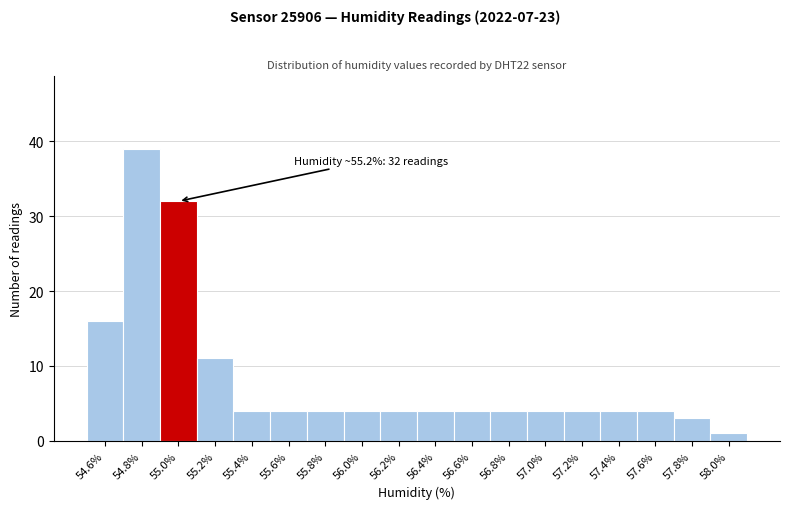

Reading left to right, transcribe all the data shown in this chart.

16	39	32	11	4	4	4	4	4	4	4	4	4	4	4	4	3	1